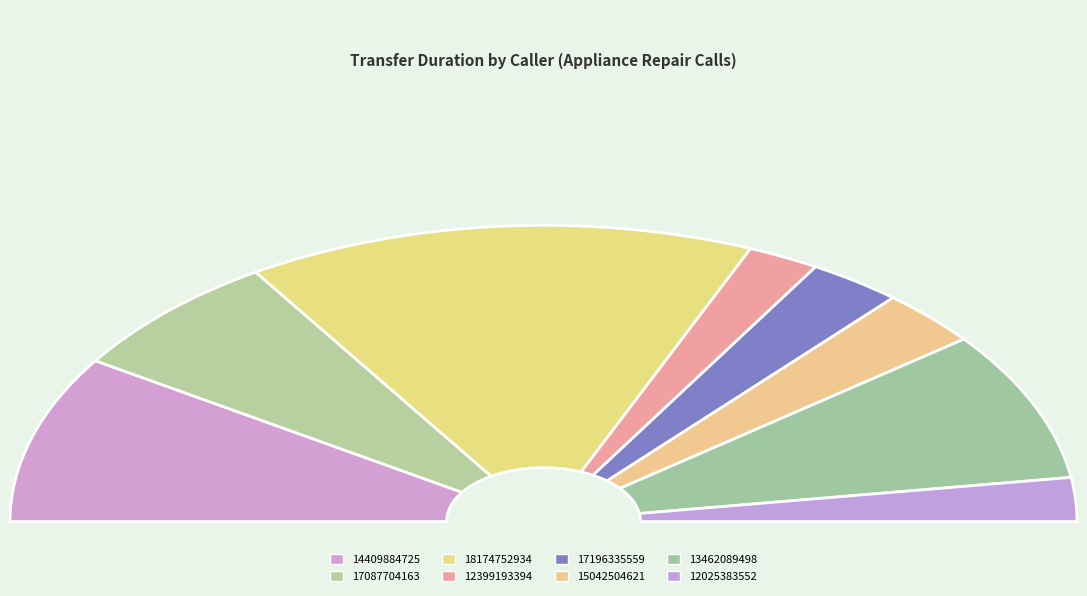

How many segments does this pie chart have?

8